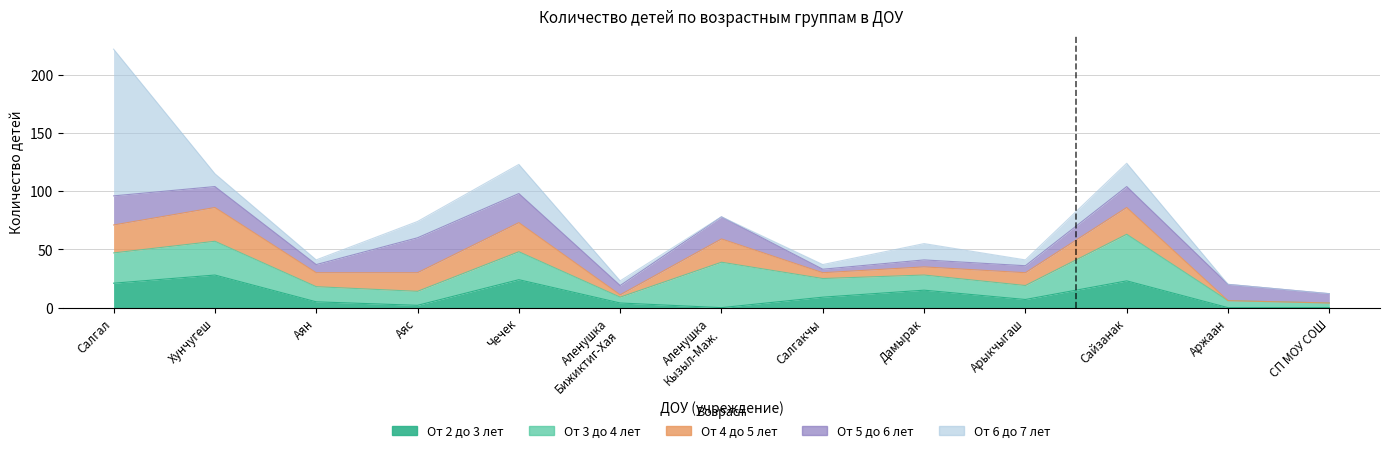

Which series changed the most between 1 and 3?

От 6 до 7 лет